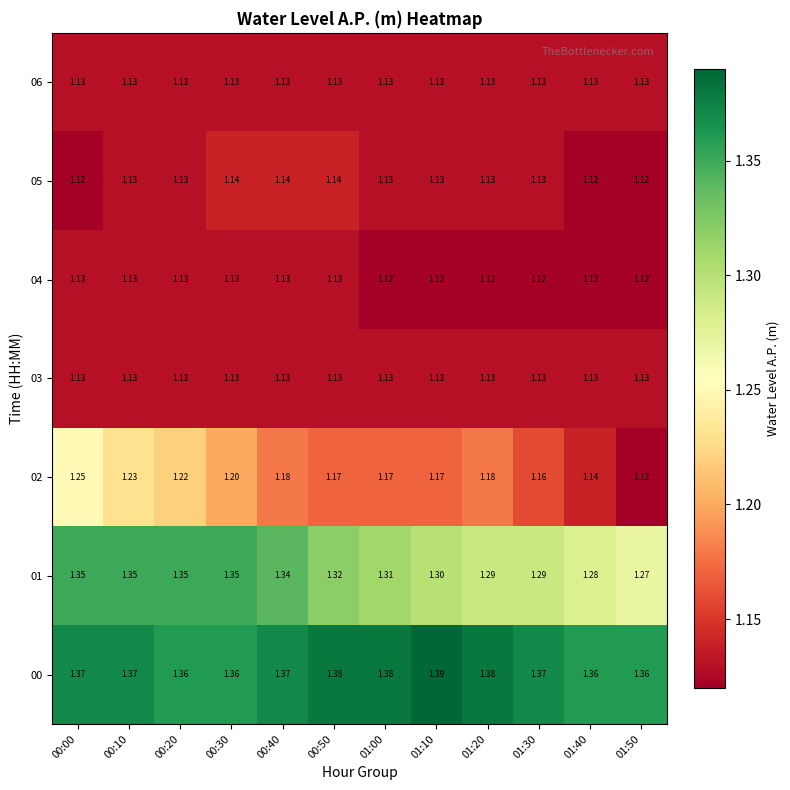

Is the value of 02 at 01:50 greater than the value of 00 at 01:40?

No